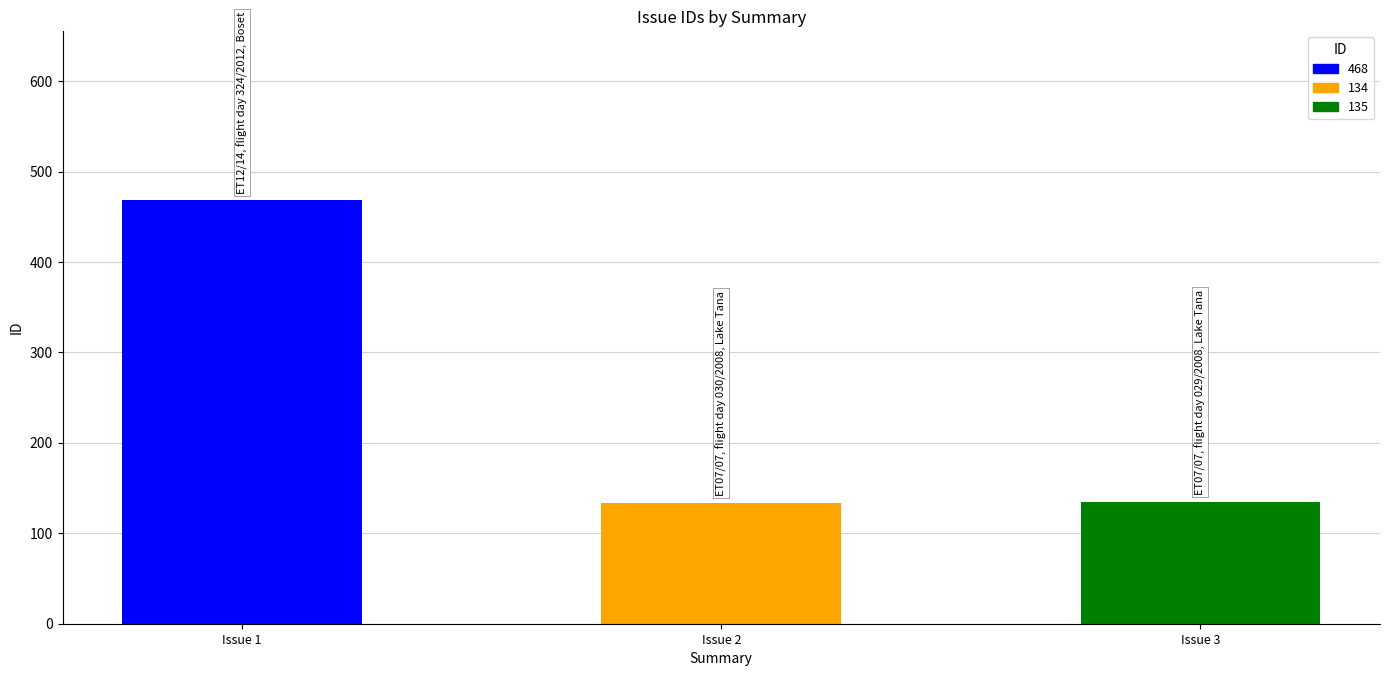

How many values are below 135?

1